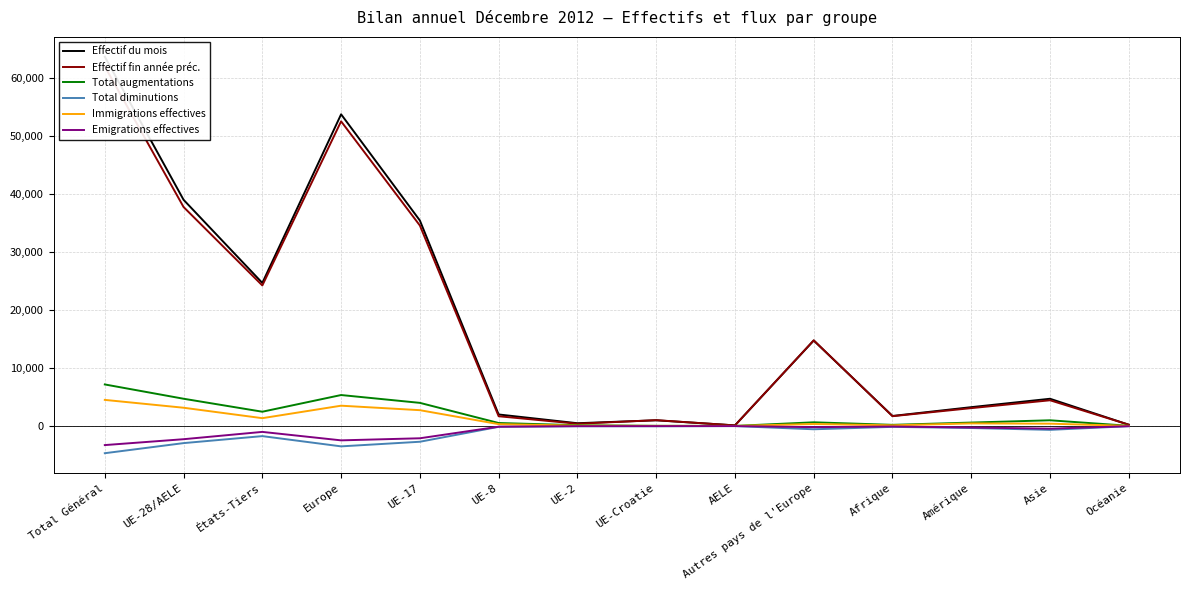

Rank the series by their maximum value, from highest to lowest.

Effectif du mois, Effectif fin année préc., Total augmentations, Immigrations effectives, Emigrations effectives, Total diminutions